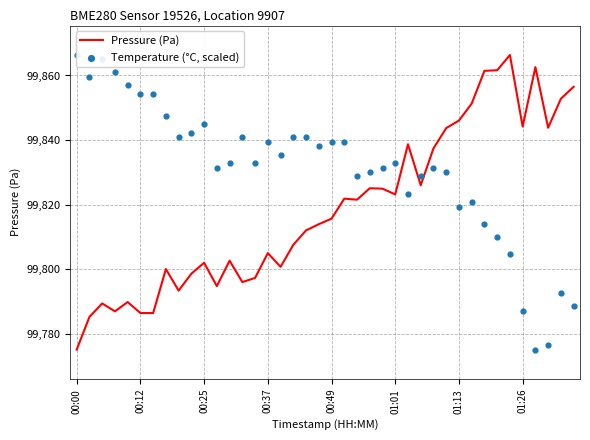

At which category is the sum across all series the highest?

32